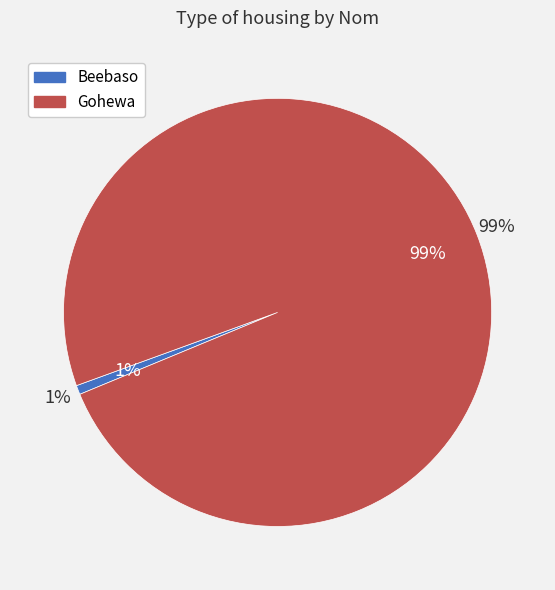

To the nearest percent, what is the average slice percentage?

50%